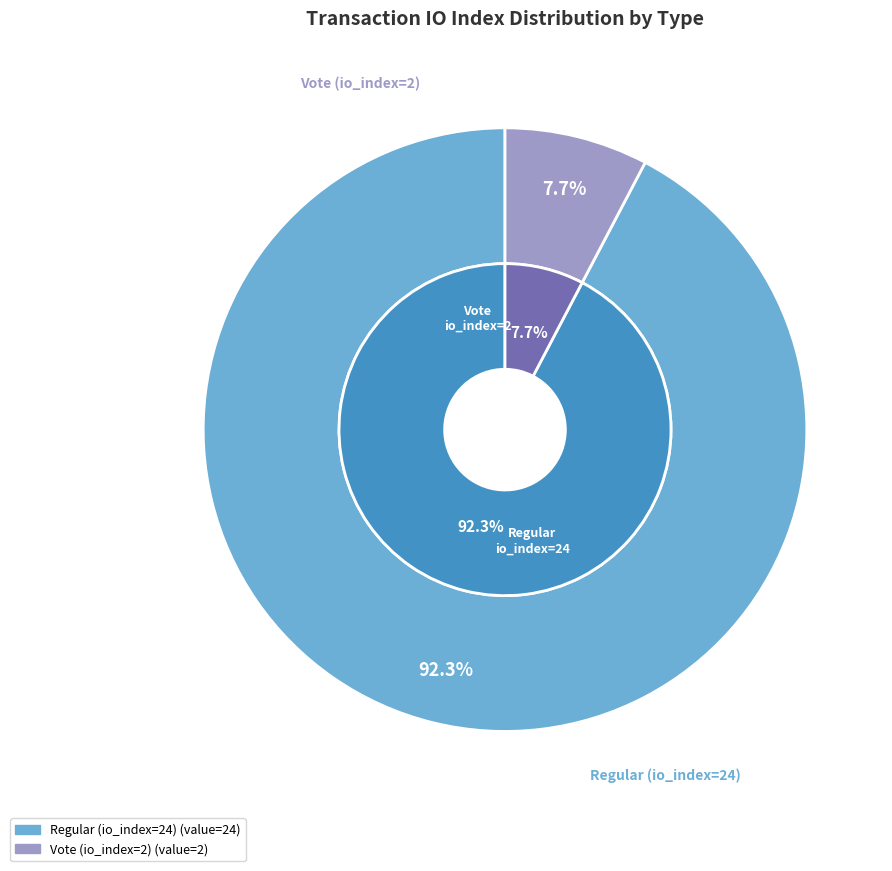

Between Regular (io_index=24) and Vote (io_index=2), which is larger?

Regular (io_index=24)